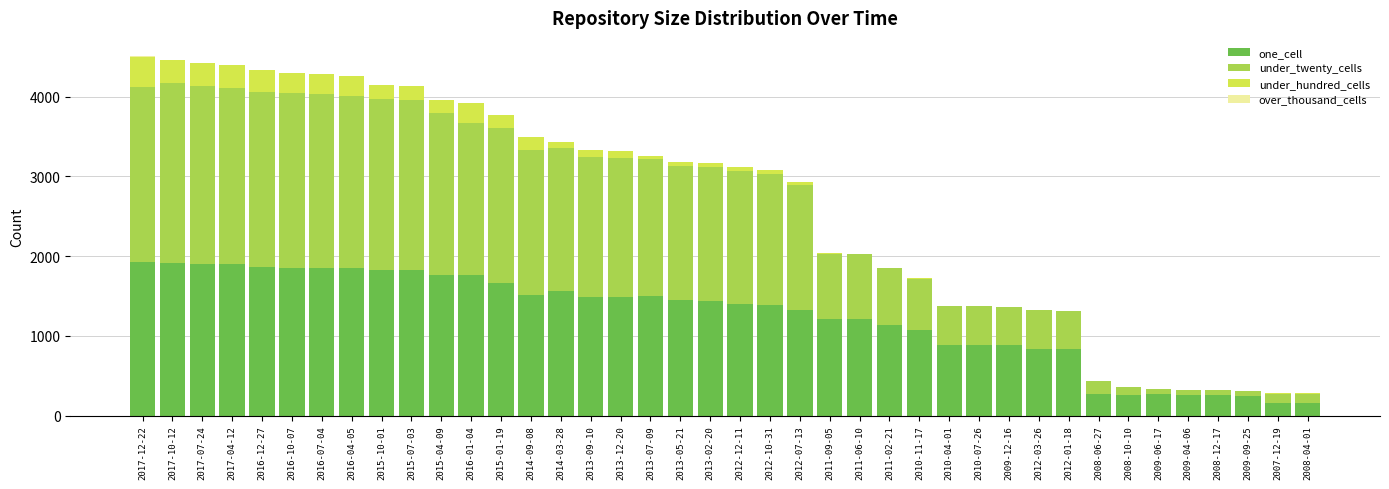

What is the difference between the maximum and minimum values in the over_thousand_cells series?

20